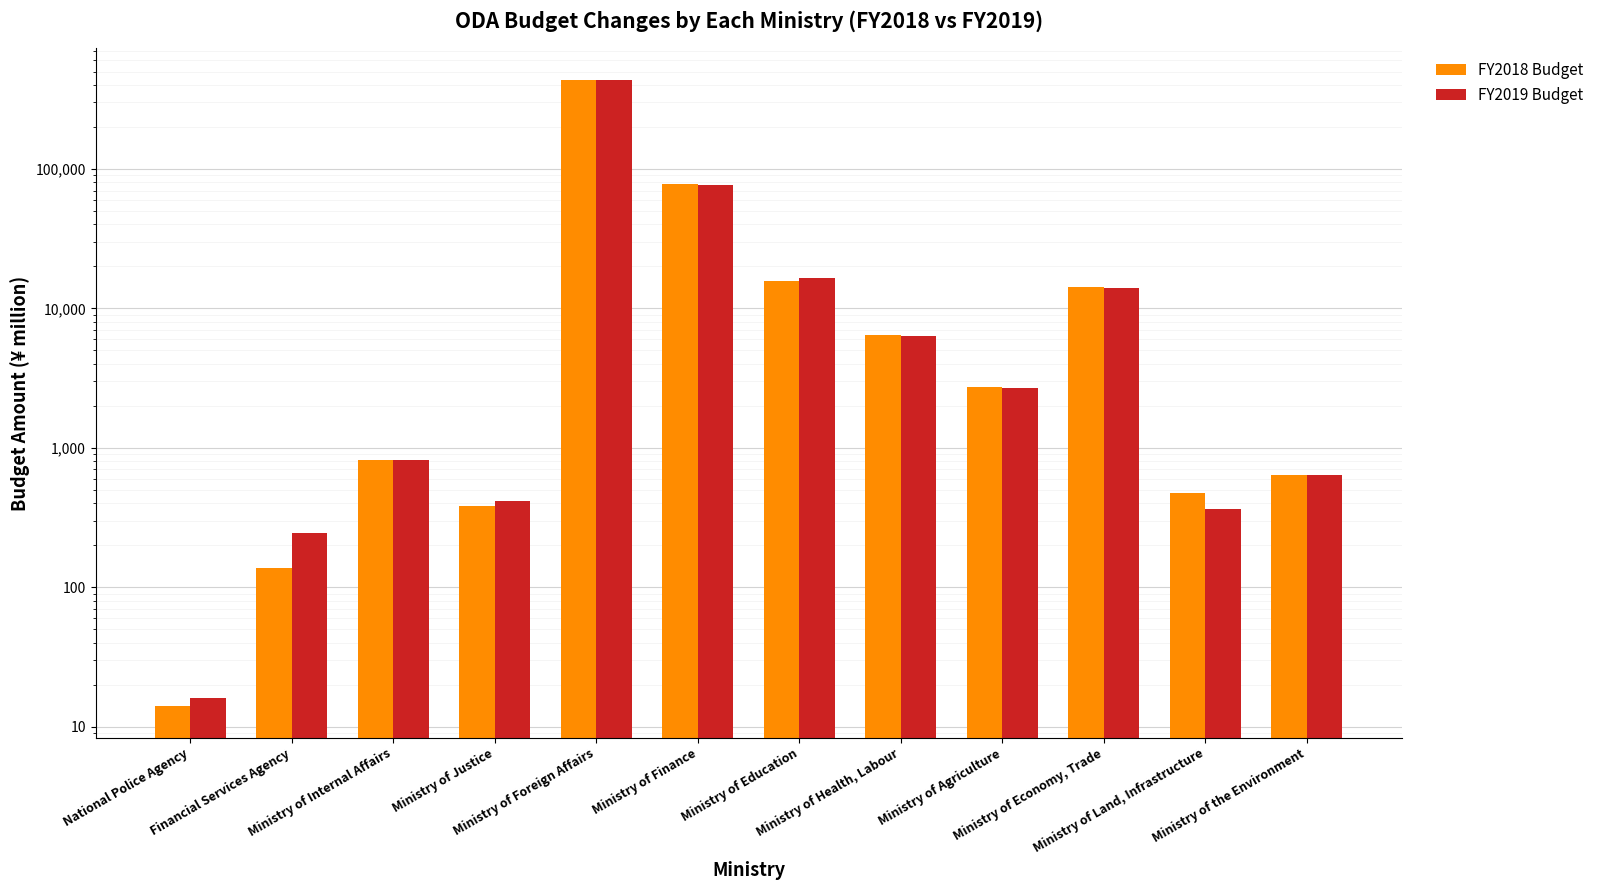

At which category does the chart reach its minimum across all series?

National Police Agency